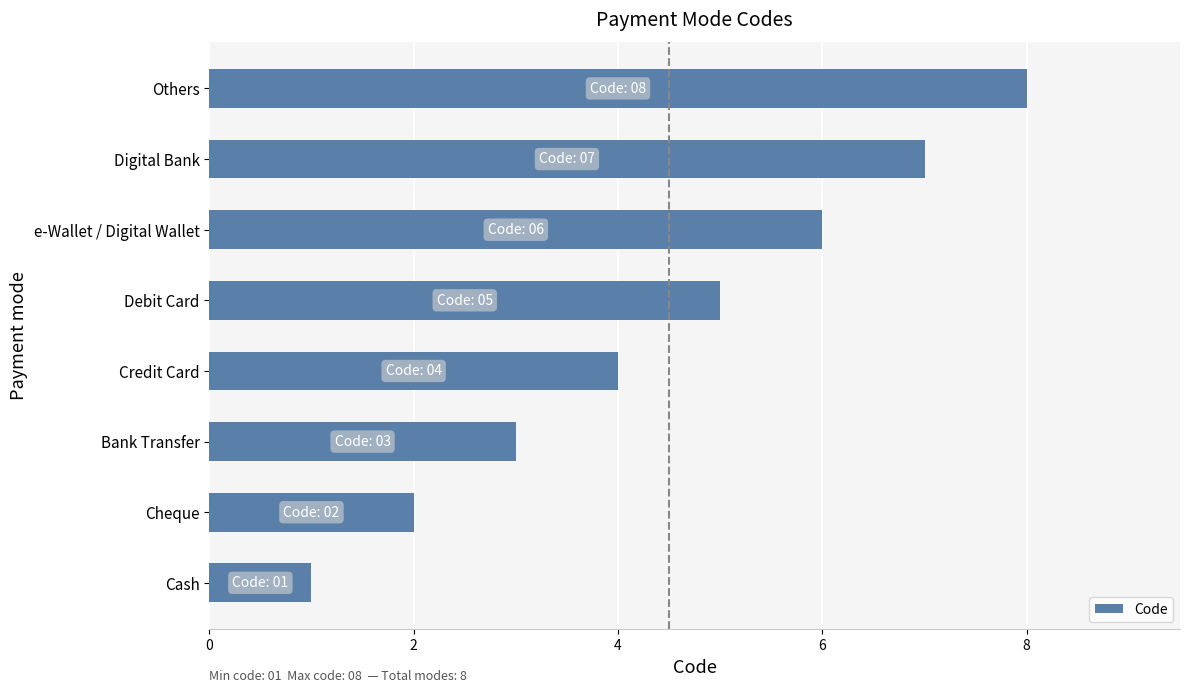

Which category has the highest value across all series?

Others